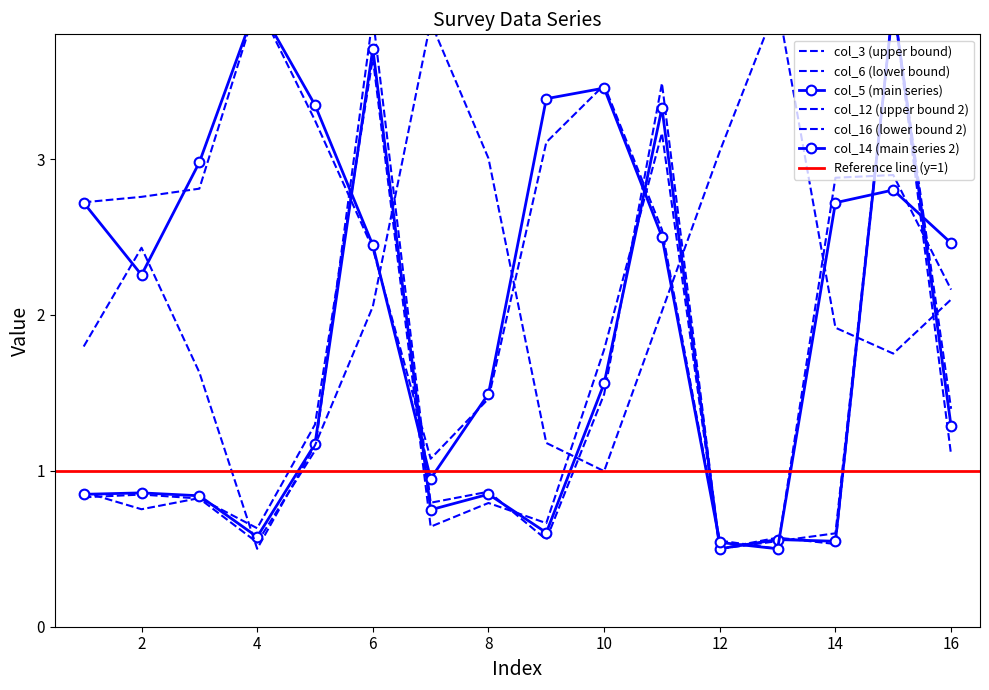

What is the greatest value displayed?

4.0